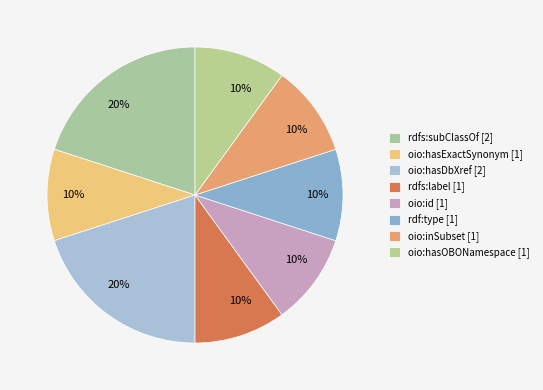

Is the sum of oio:hasExactSynonym and rdfs:label greater than half?

No